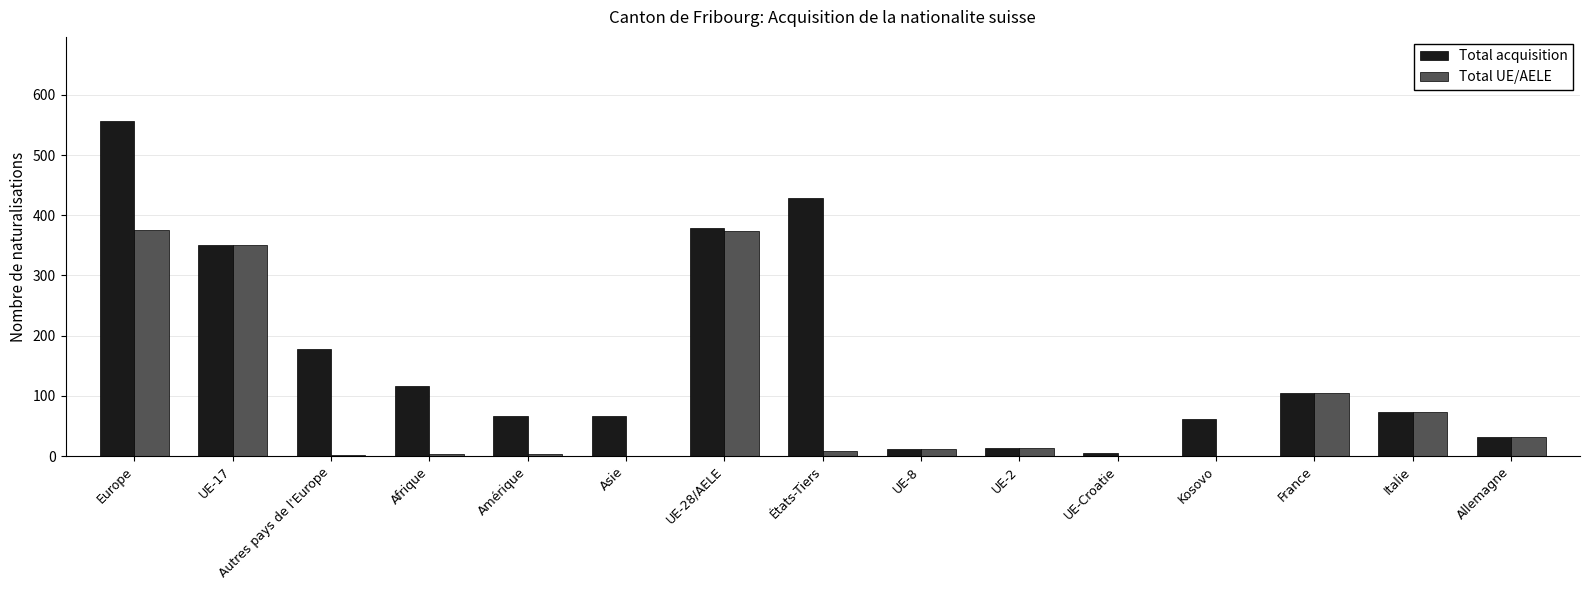

Which series changed the most between Afrique and UE-8?

Total acquisition